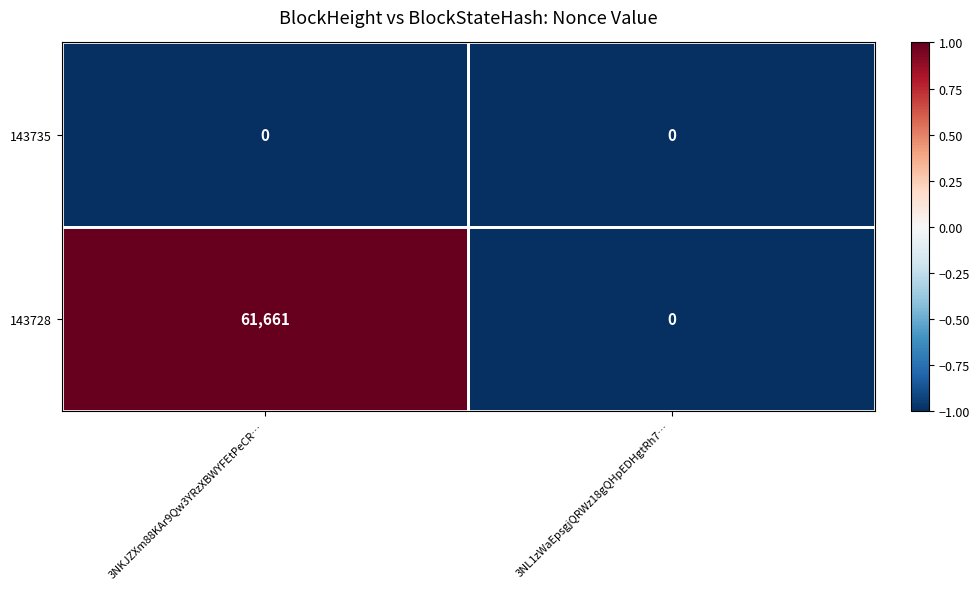

Which series has the largest range (max minus min)?

143728